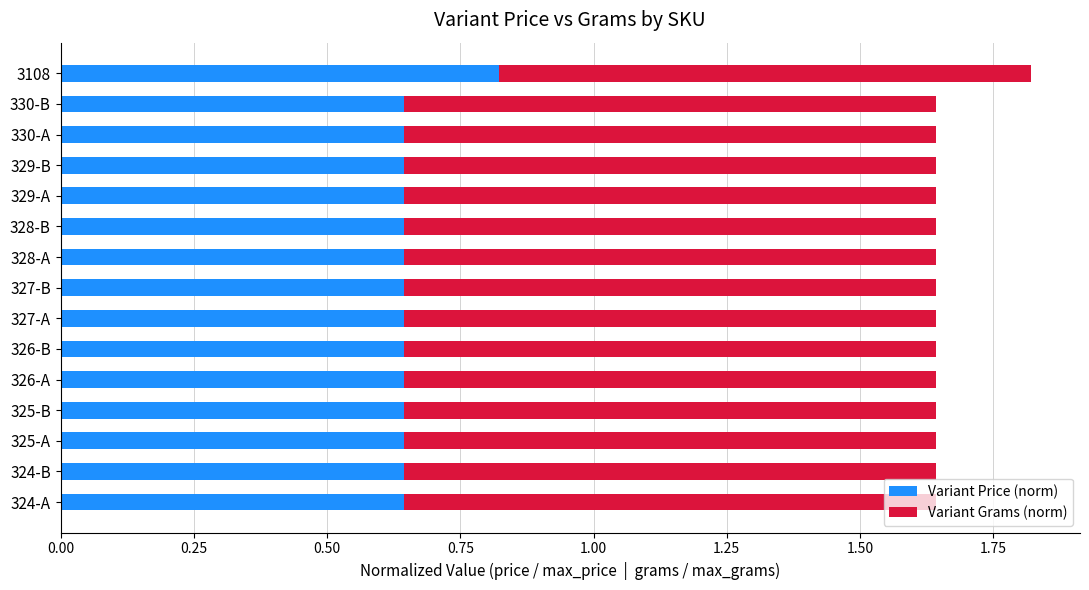

Is it true that Variant Price (norm) equals 0.4 at 3108?

False